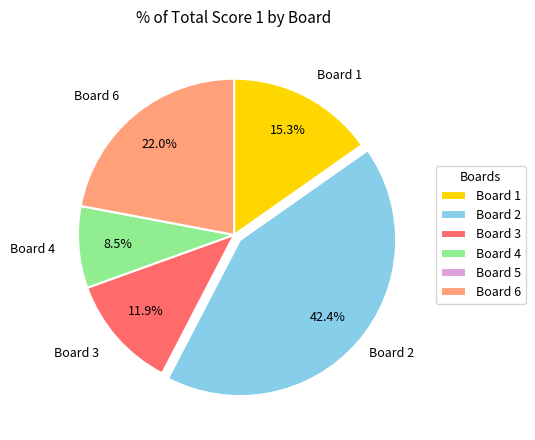

What is the largest slice in the pie chart?

Board 2